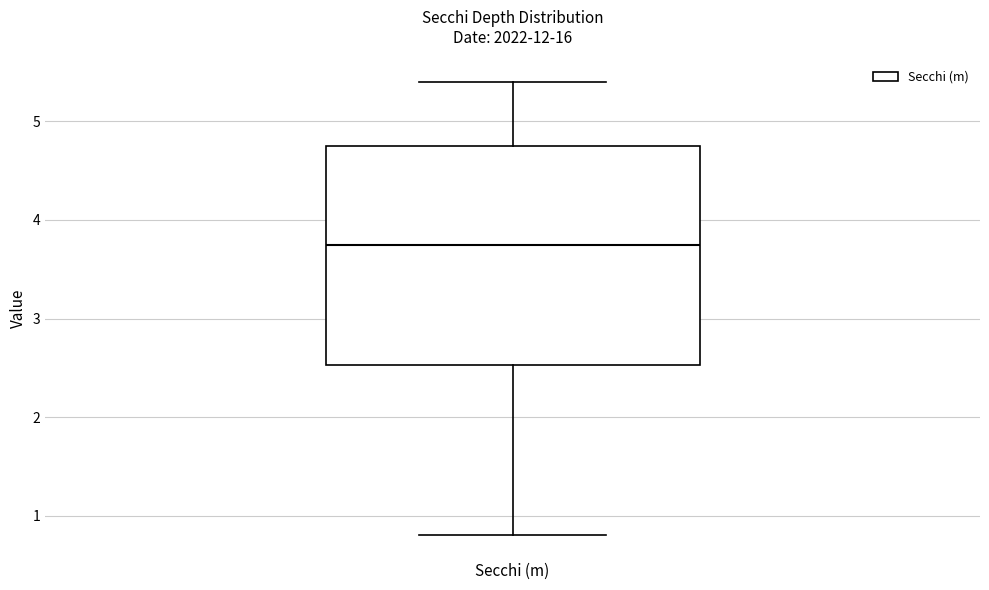

Where does the lower whisker of the box for Secchi (m) end on the y-axis? The values are not printed on the chart, so give them approximately, as read against the axis.

0.8